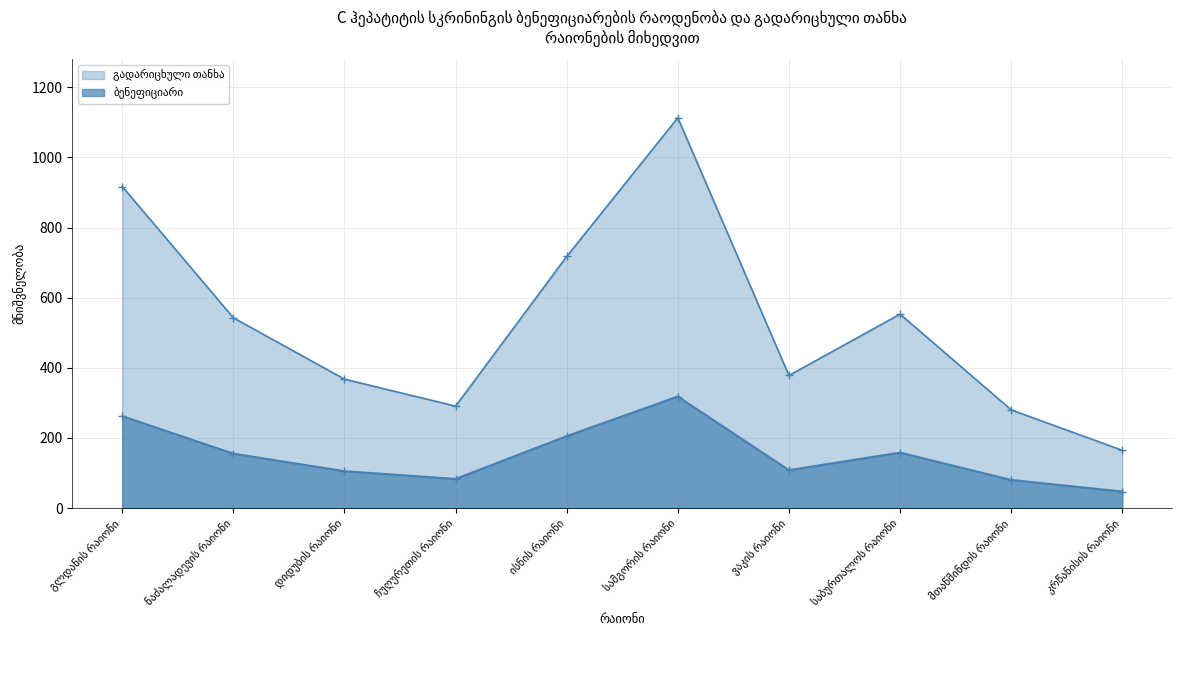

What position from the left is ვაკის რაიონი?

7